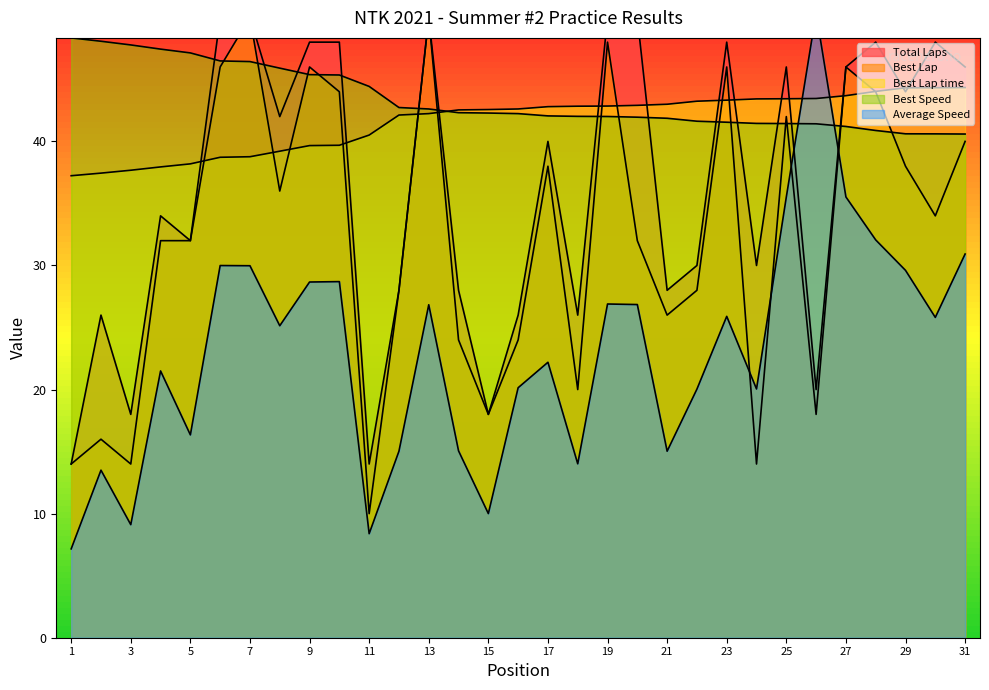

What is the difference between the Average Speed values at 6 and 4?

8.5